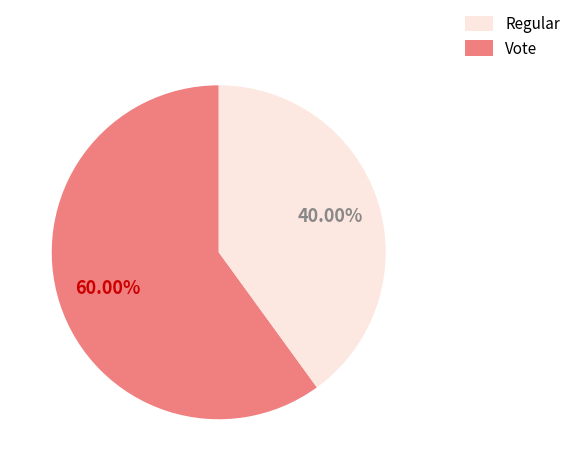

Is there any slice that represents more than half of the pie?

Yes